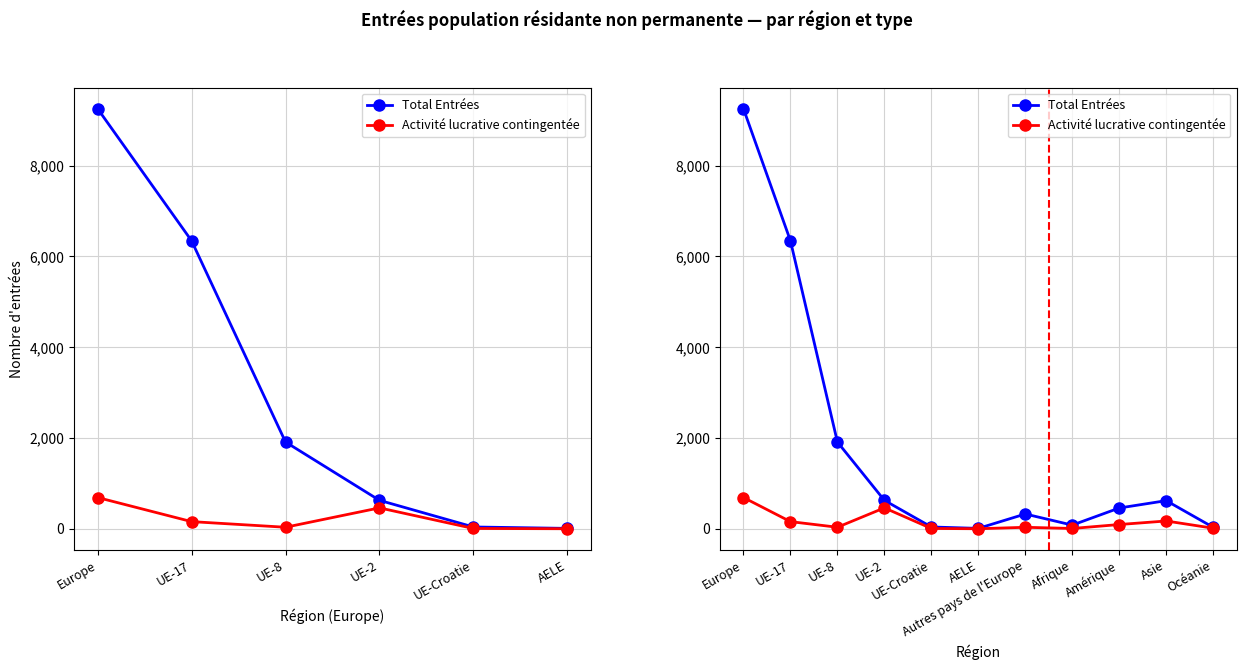

Rank the series by their maximum value, from lowest to highest.

Activité lucrative contingentée, Total Entrées